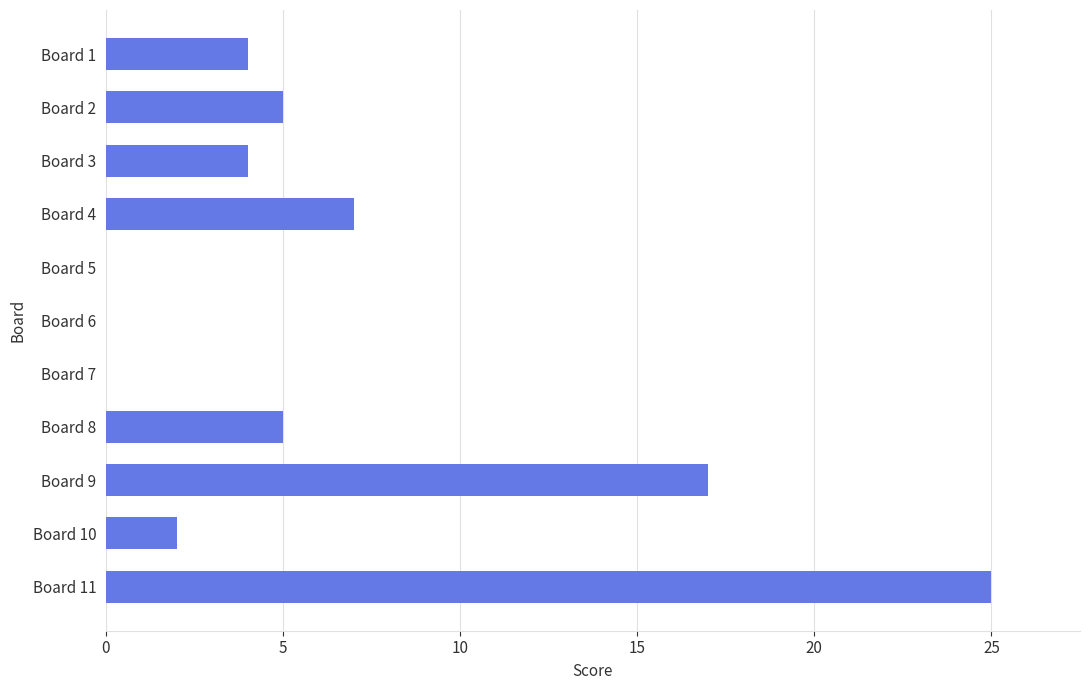

What is the sum of all values?

69